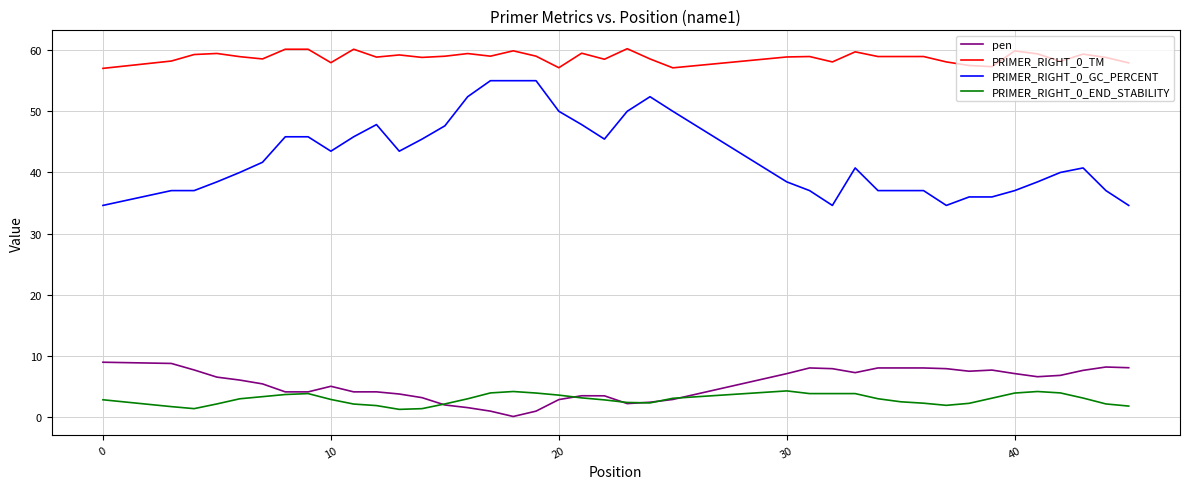

Which series has the largest total across all categories?

PRIMER_RIGHT_0_TM